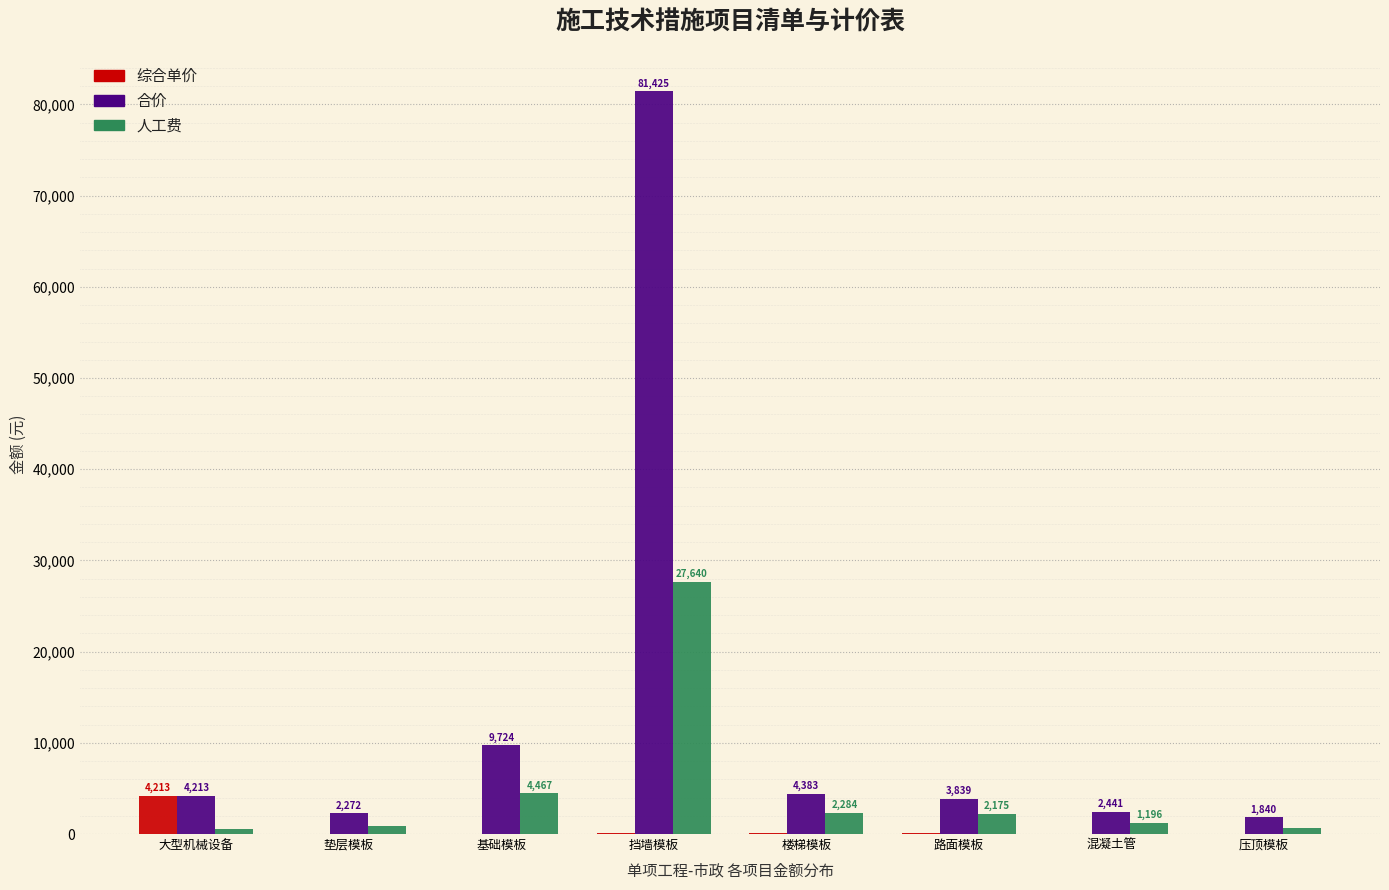

Is the value of 合价 at 挡墙模板 greater than the value of 人工费 at 压顶模板?

Yes